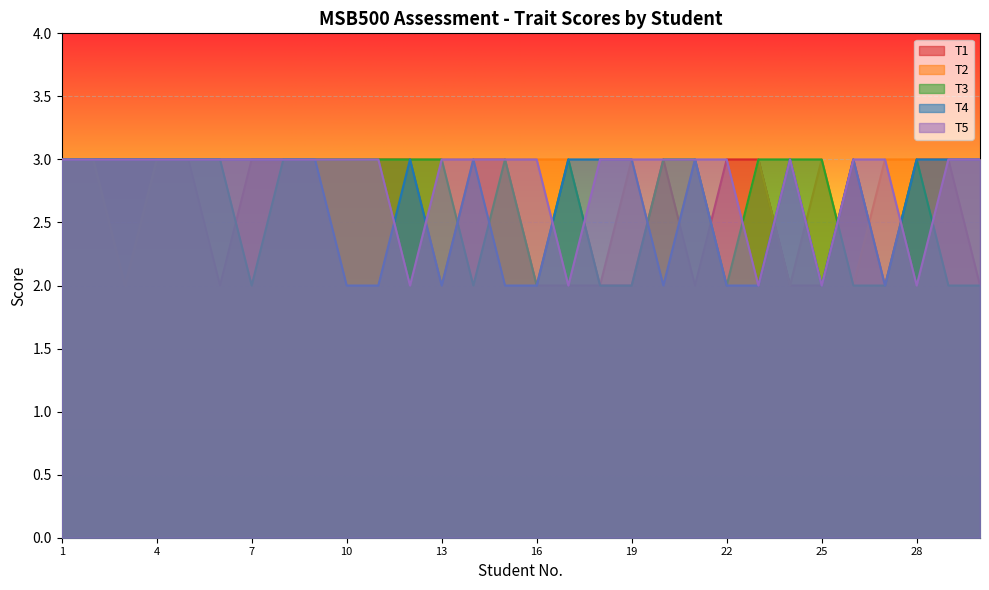

Which series has the largest total across all categories?

T5